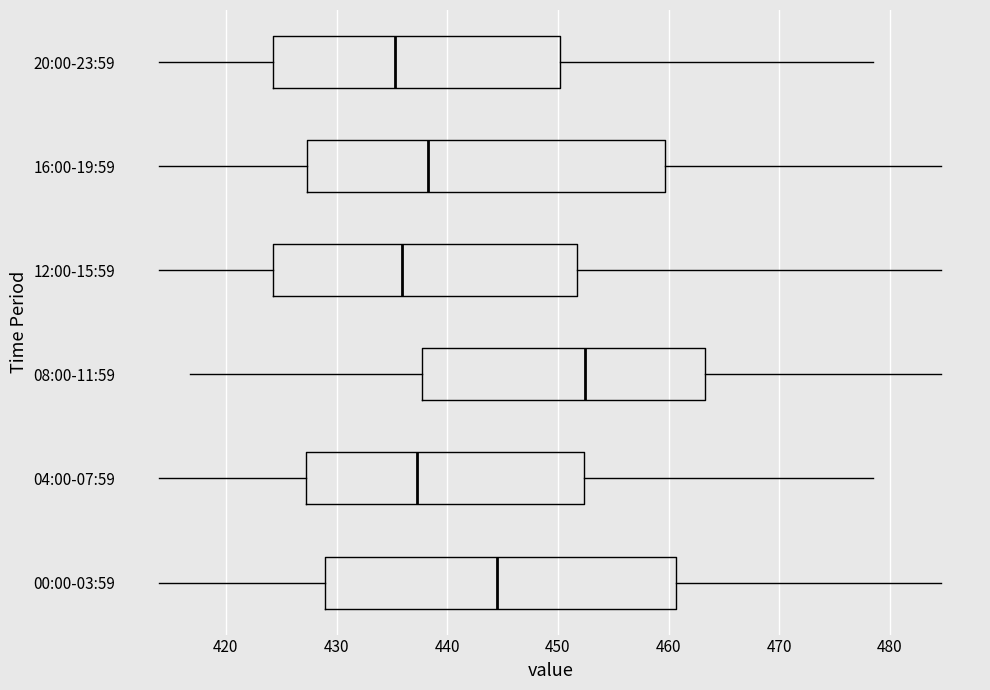

Which box's median line is the furthest to the right?

08:00-11:59